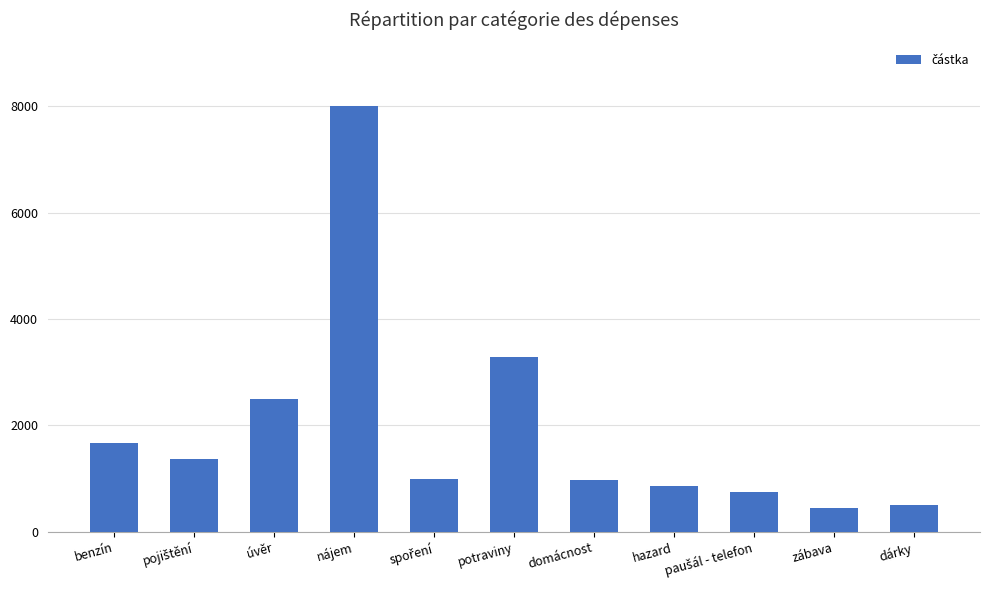

What is the change in value from nájem to zábava?

-7555